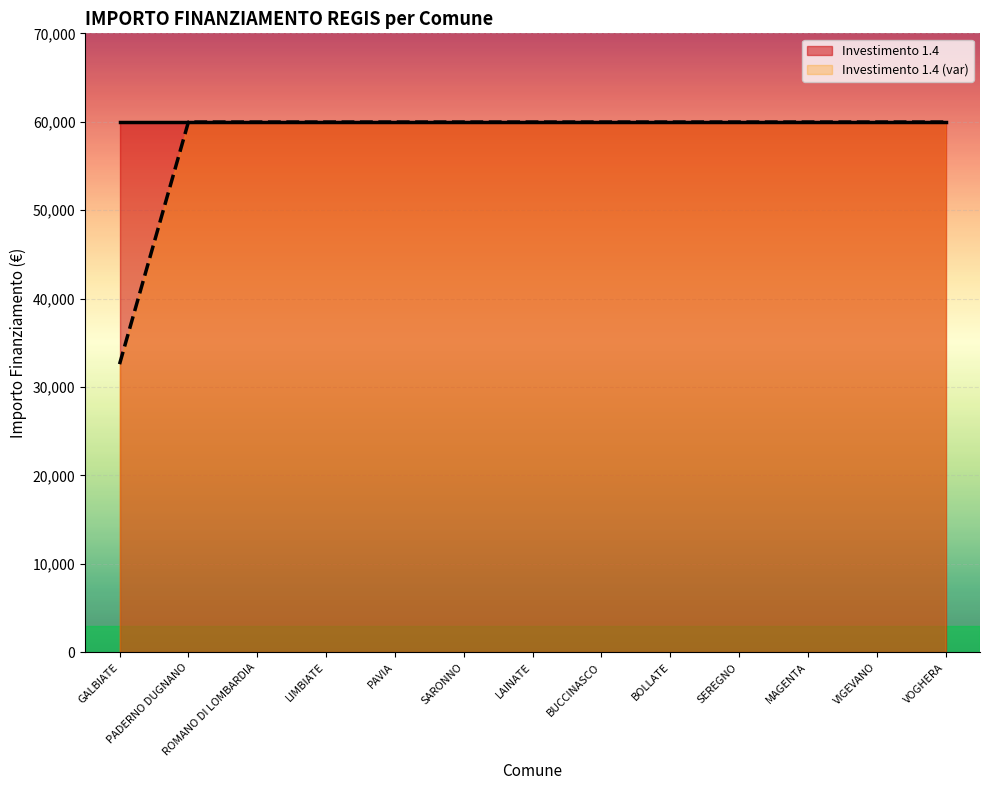

Rank the series at GALBIATE from highest to lowest value.

Investimento 1.4, Investimento 1.4 (var)